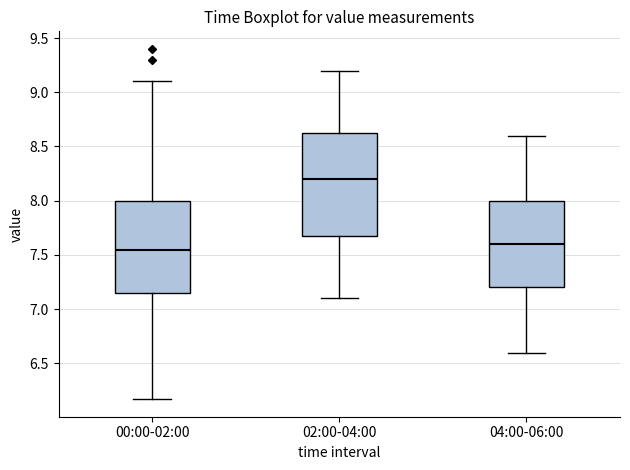

Reading left to right, transcribe this box plot: for each box, give where its median line is, the range the box spans, and where its two whiskers end, as read against the y-axis. The values are not printed on the chart, so give them approximately, as read against the axis.

00:00-02:00: median 7.55, box 7.15 to 8.00, whiskers 6.15 to 9.10
02:00-04:00: median 8.20, box 7.70 to 8.65, whiskers 7.10 to 9.20
04:00-06:00: median 7.60, box 7.20 to 8.00, whiskers 6.60 to 8.60